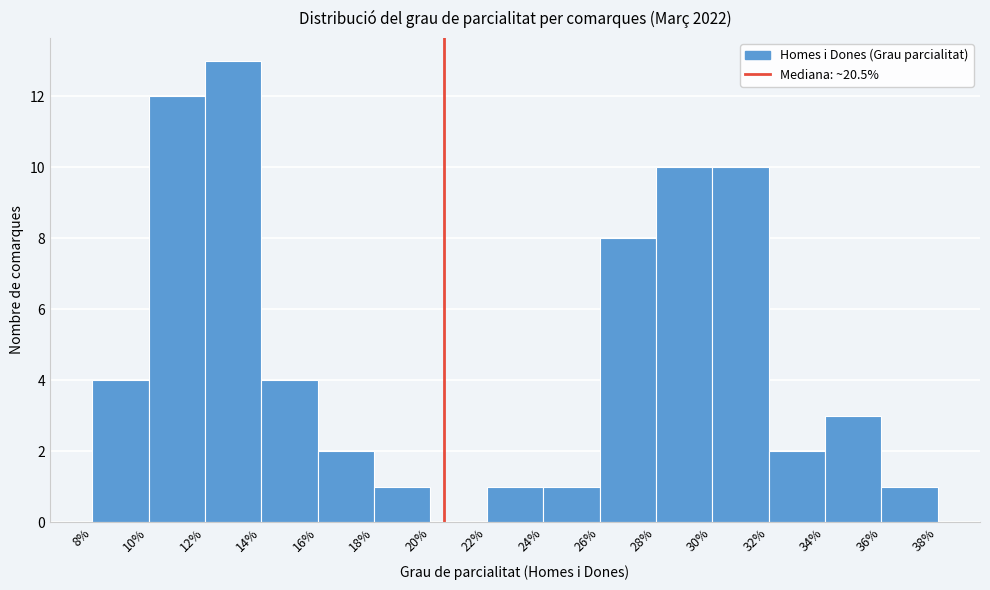

Over which range of the x-axis is the bar tallest?

12% to 14%